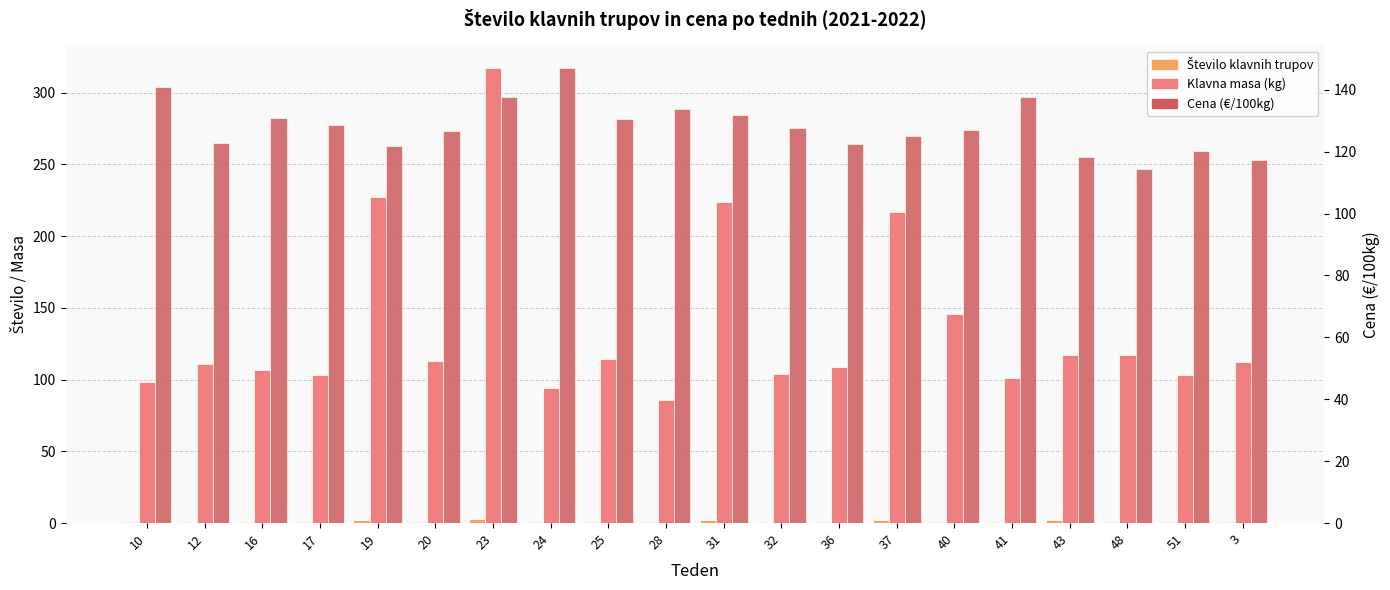

At which category does the chart reach its peak across all series?

23